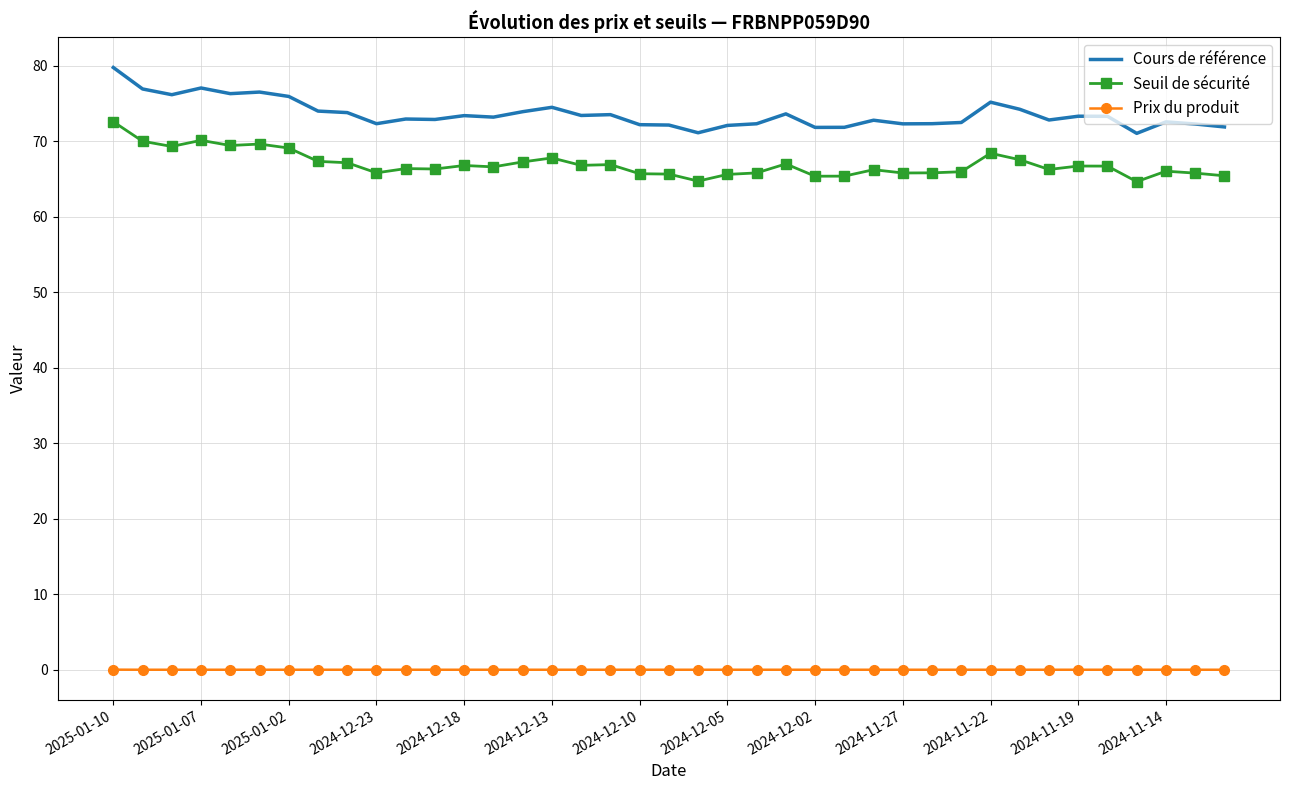

Which series has the largest total across all categories?

Cours de référence